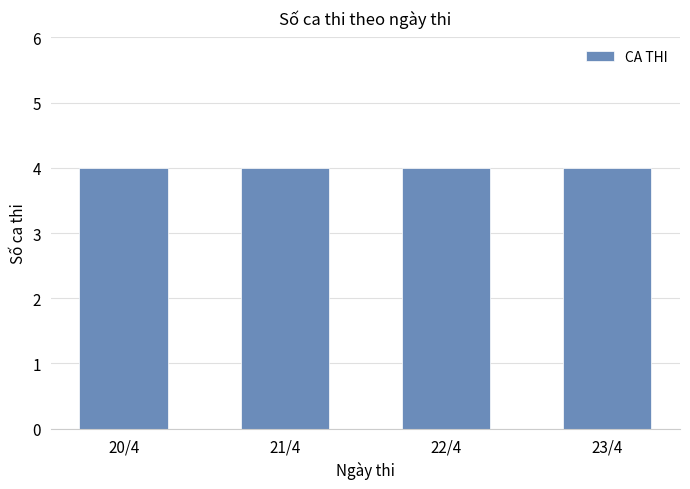

Are the bars horizontal?

No